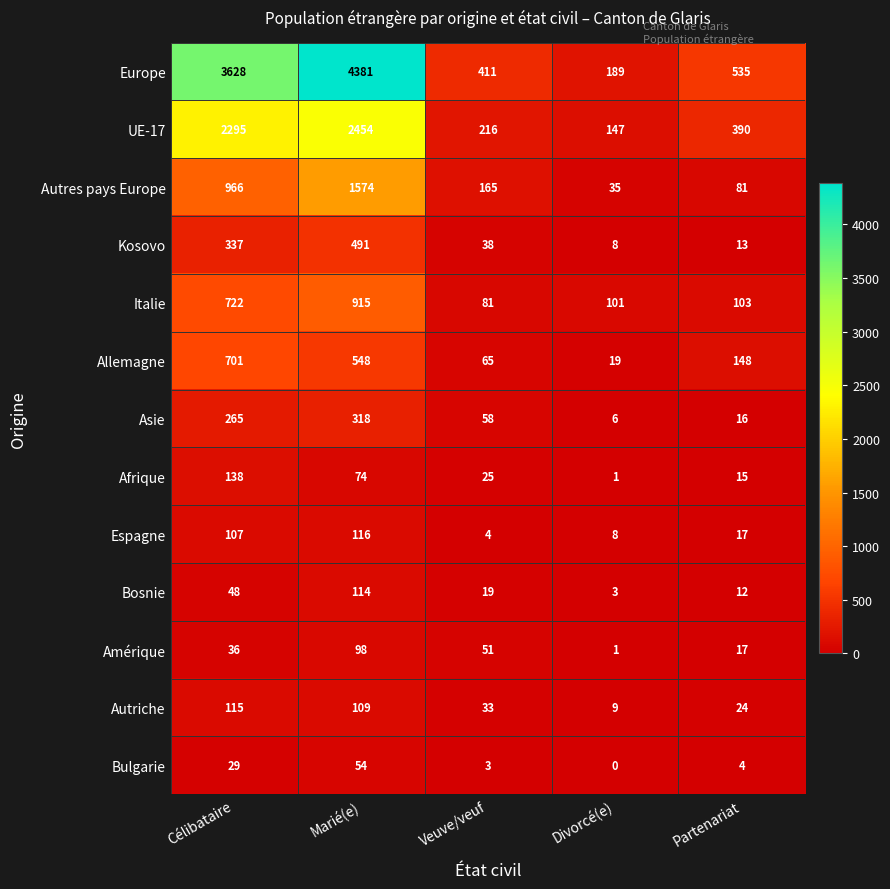

What is the maximum value shown in the chart?

4381